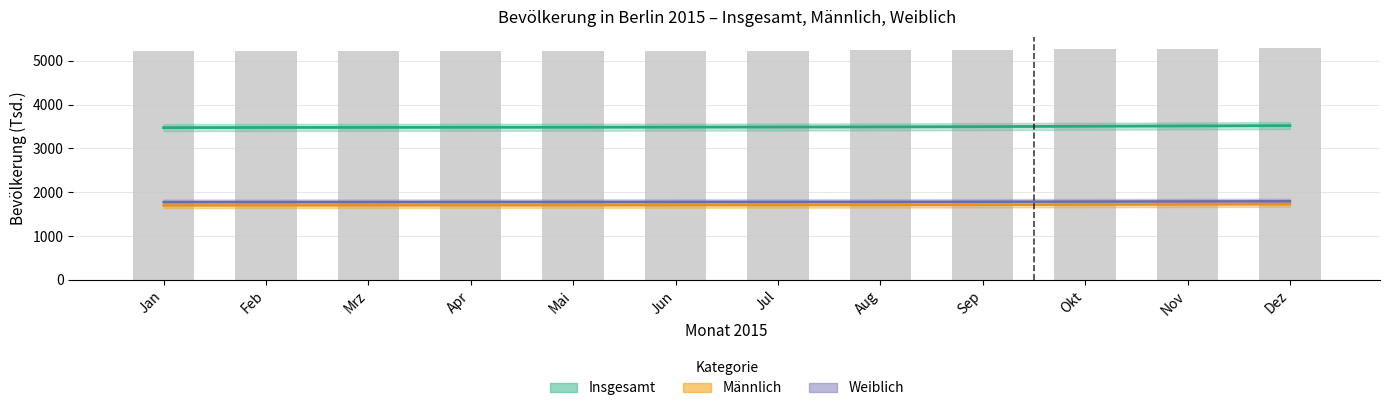

Which has a higher value, Apr or Mai?

Mai